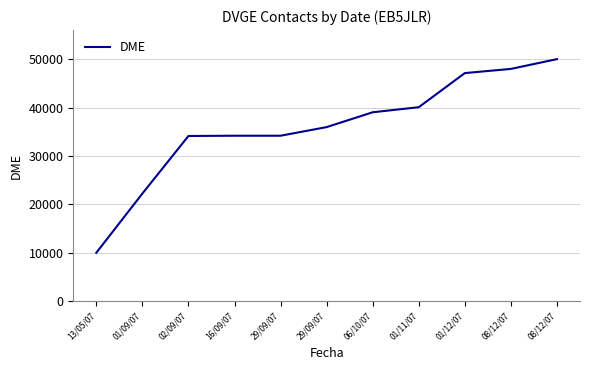

Which label corresponds to the smallest value in the chart?

13/05/07